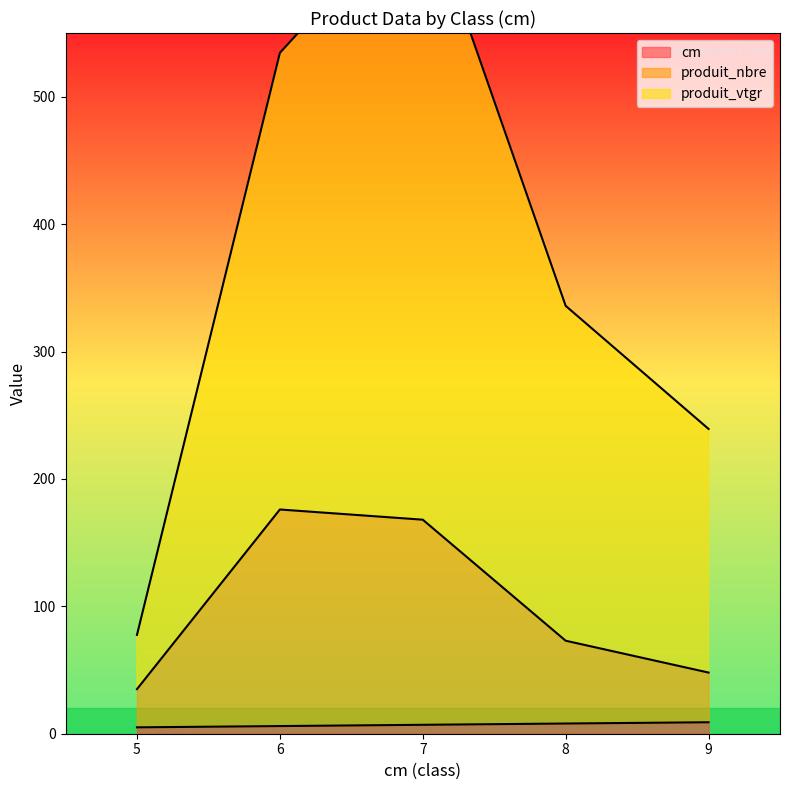

Is the value of cm at 5 greater than the value of produit_nbre at 9?

No